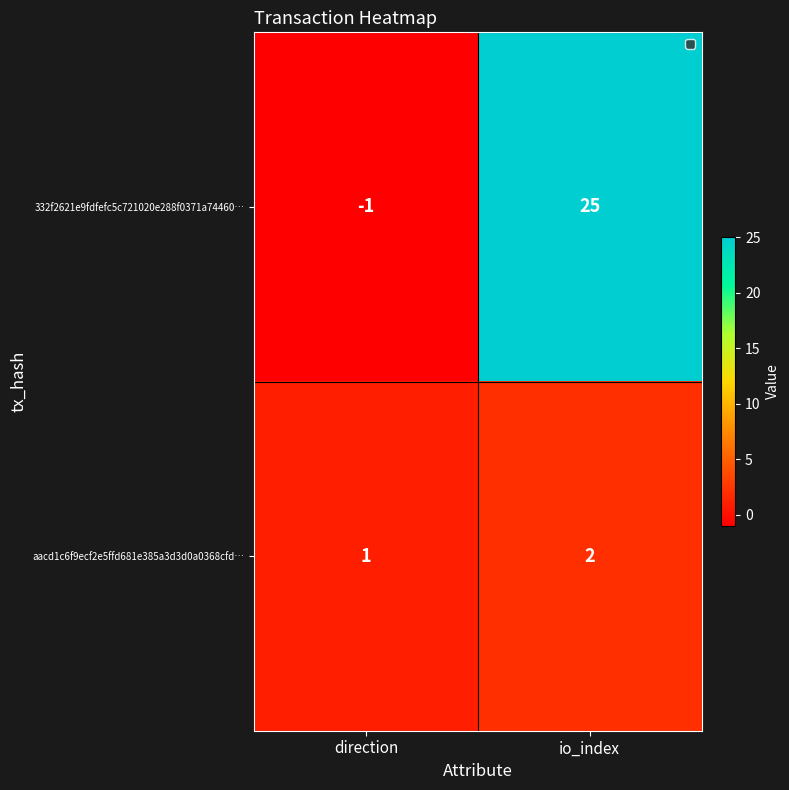

The value of 332f2621e9fdfefc5c721020e288f0371a74460… at io_index is 34. True or false?

False